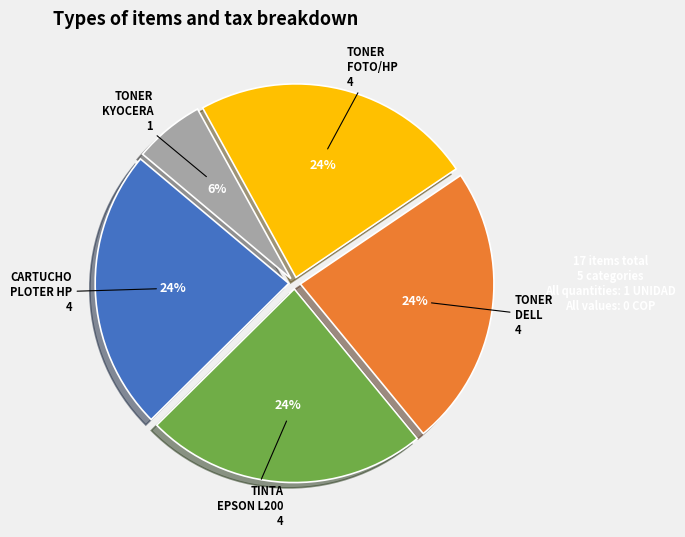

The TONER KYOCERA slice represents 14% of the pie. True or false?

False